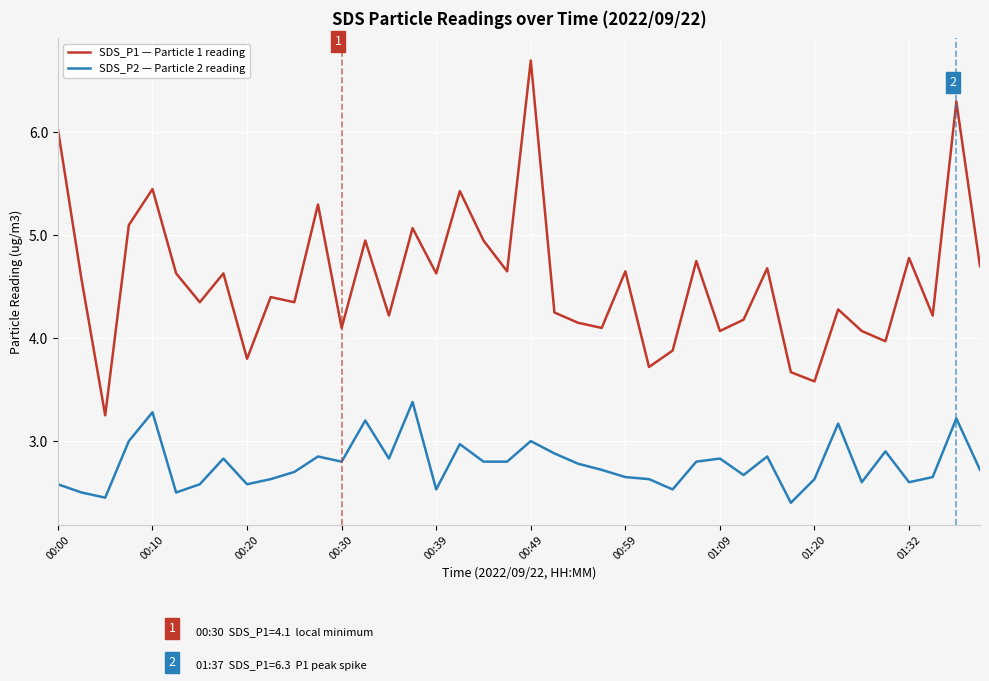

What is the greatest value displayed?

6.7